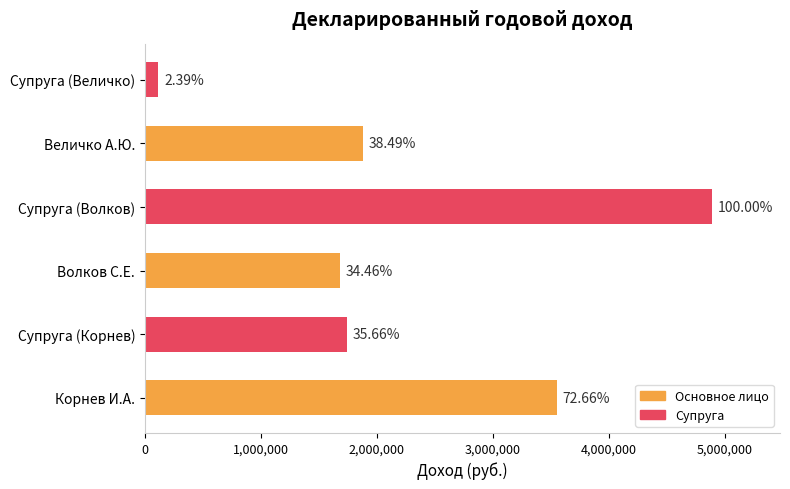

What is the maximum value shown in the chart?

4890245.9